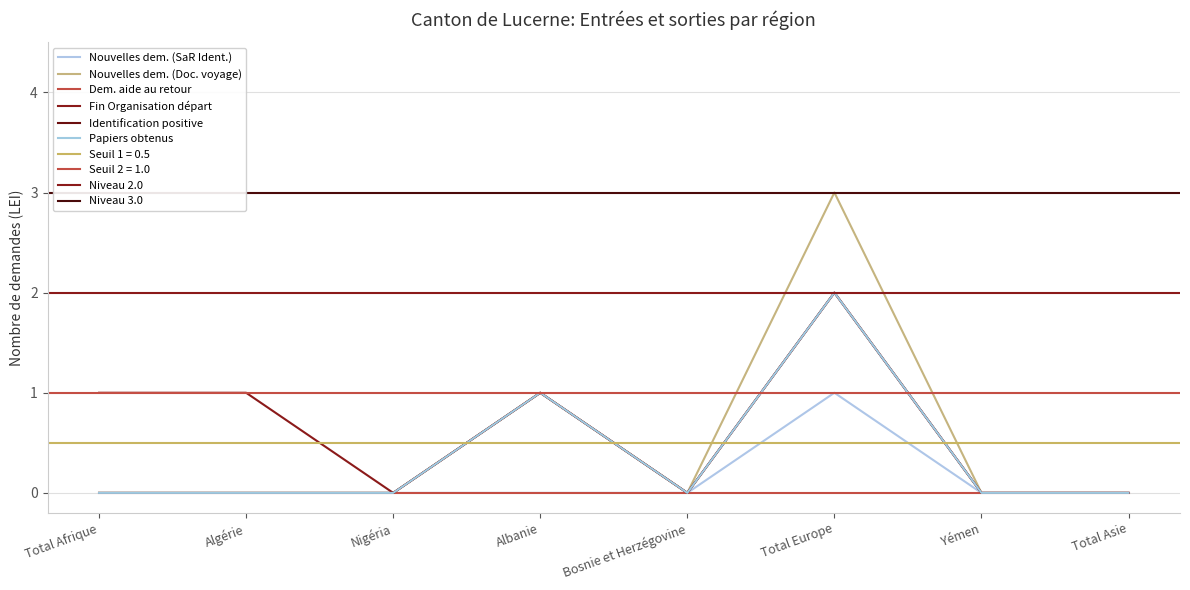

What is the greatest value displayed?

3